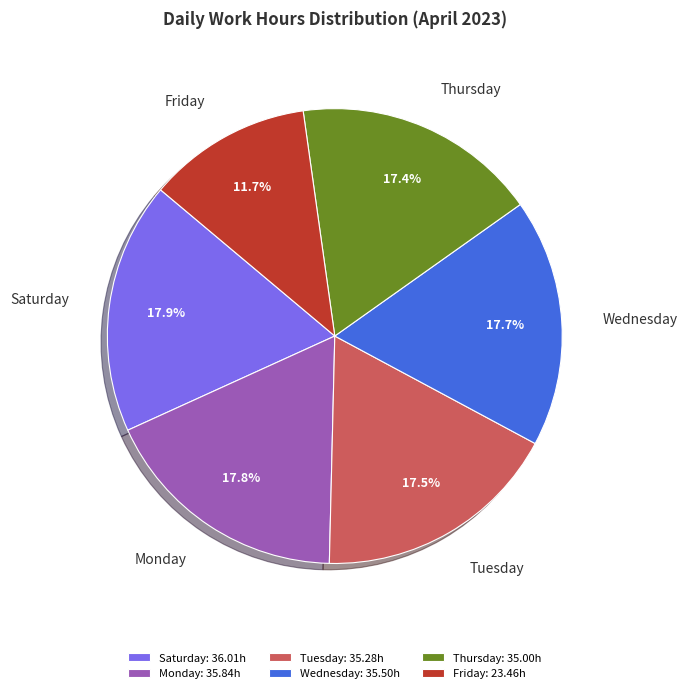

Does any single category account for the majority?

No